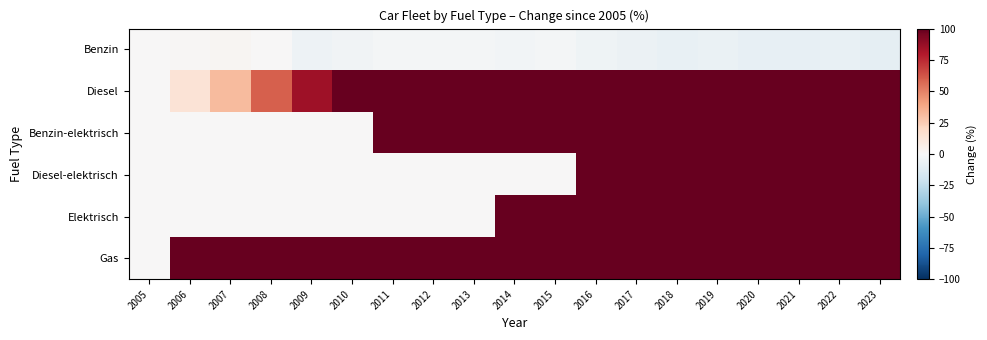

What is the spread (max minus min) of values at 2021?

208.2